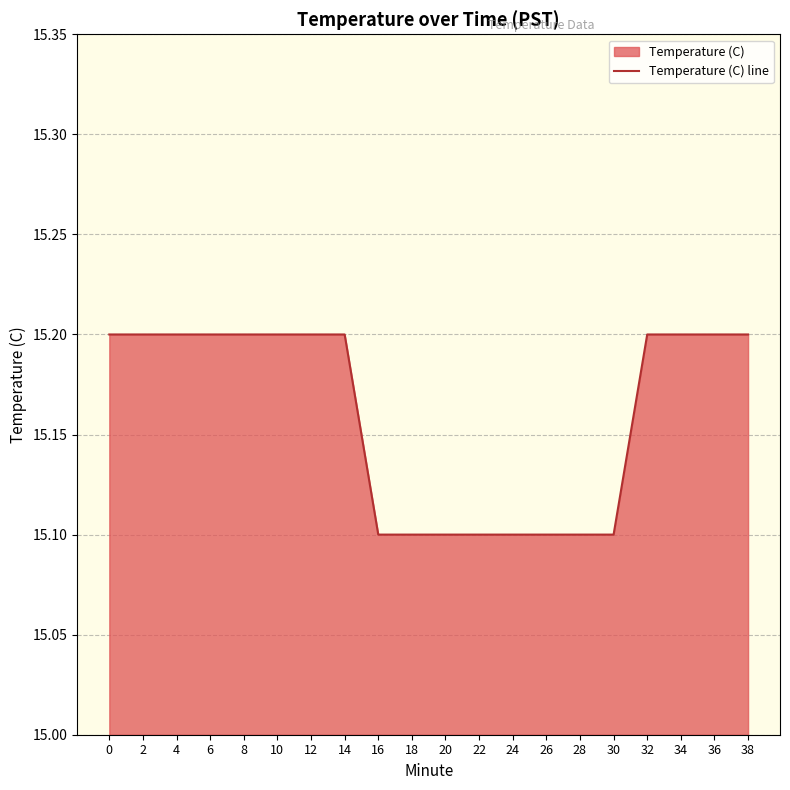

Which category has the lowest value across all series?

16